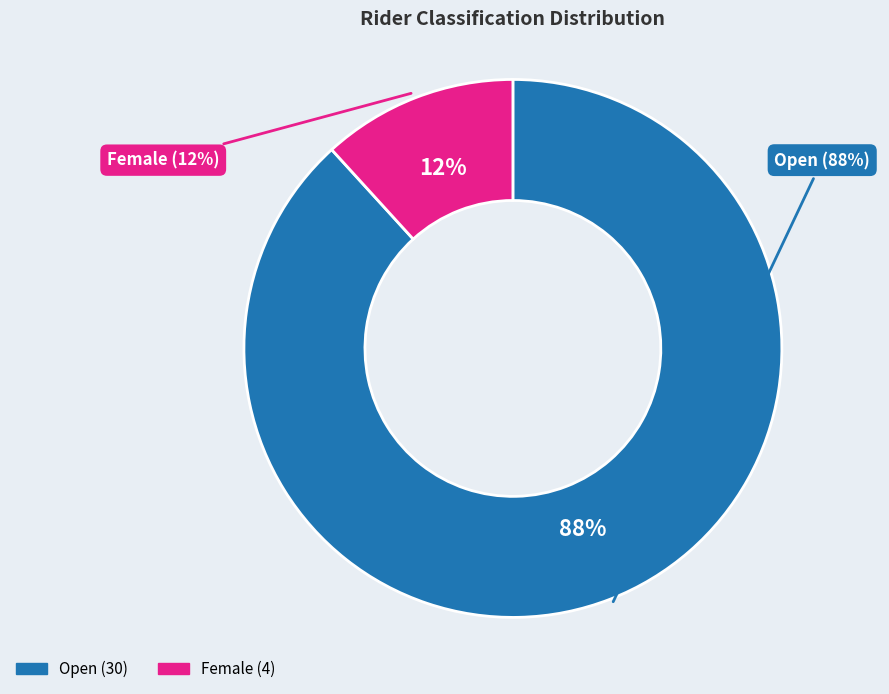

Which category has the biggest portion of the pie?

Open